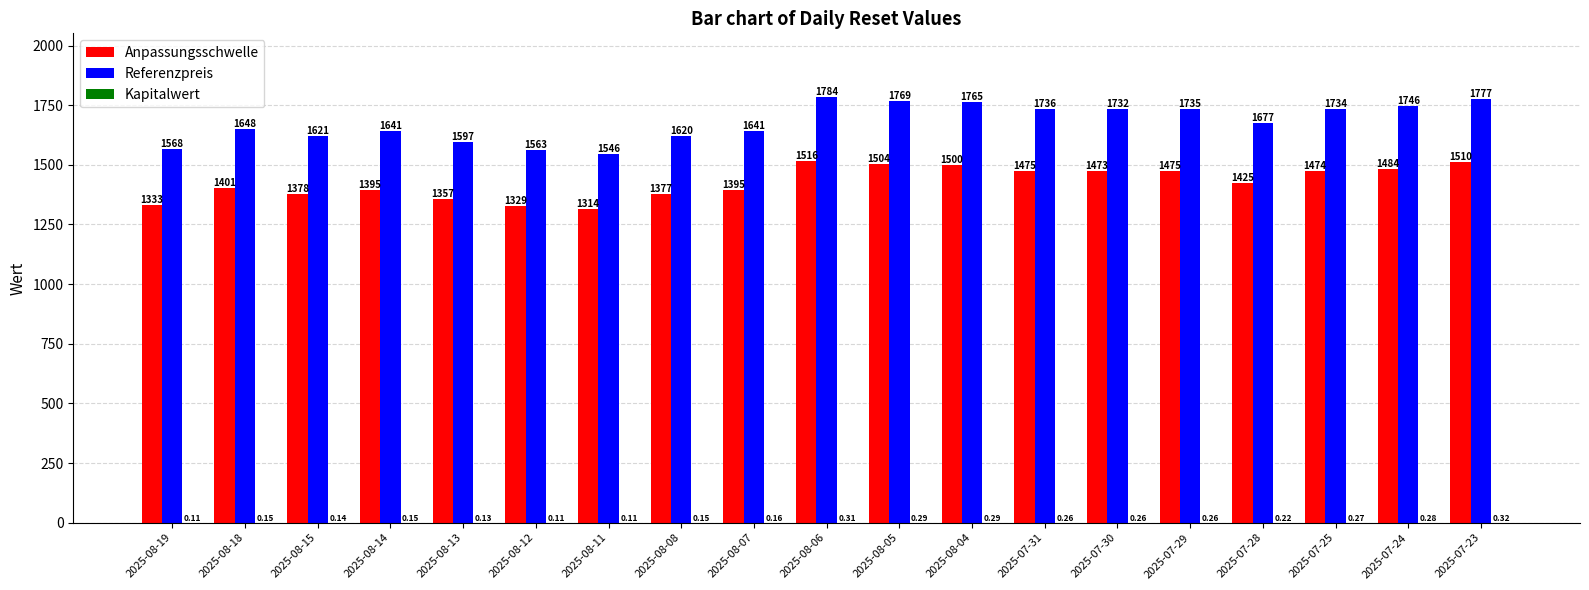

What is the total value across all series at 2025-08-15?

2999.0